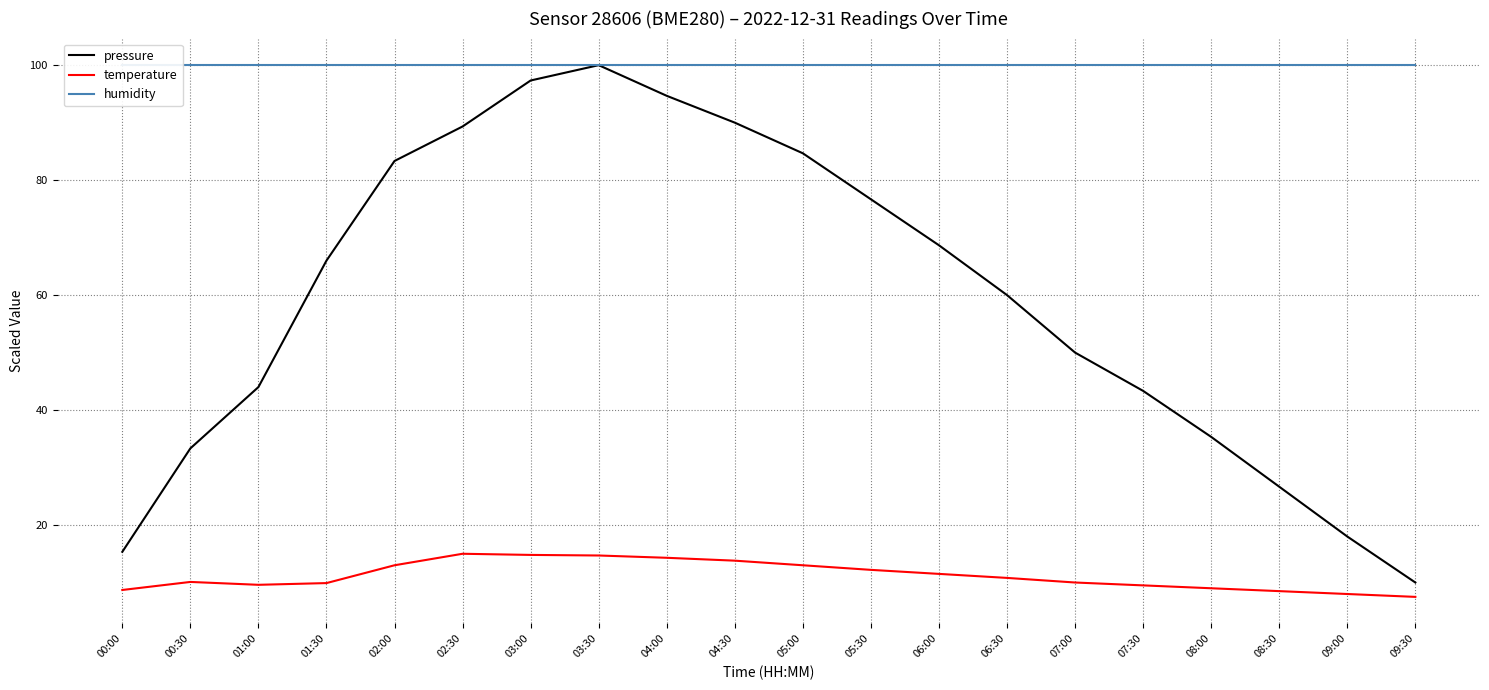

What are all the series names shown in the legend?

pressure, temperature, humidity